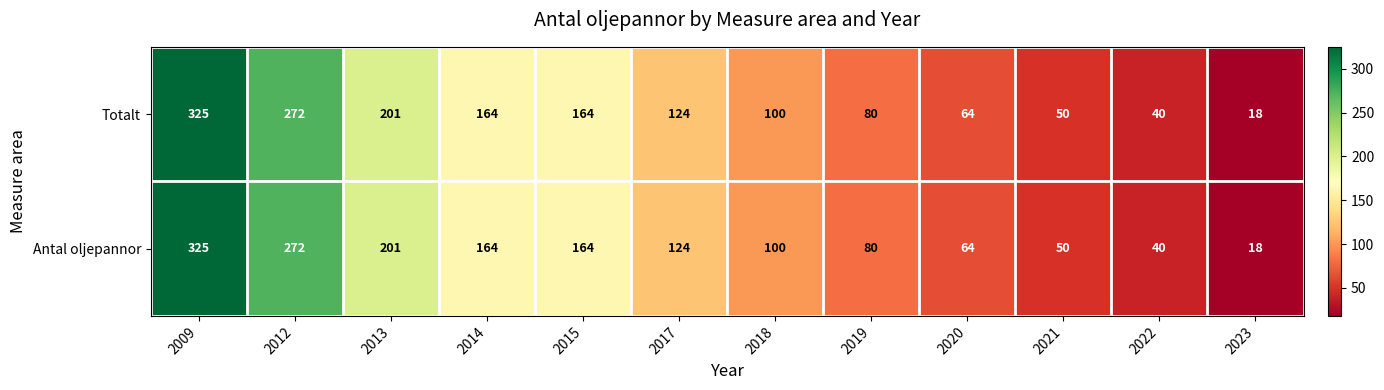

What is the sum of the Totalt values at 2017 and 2018?

224